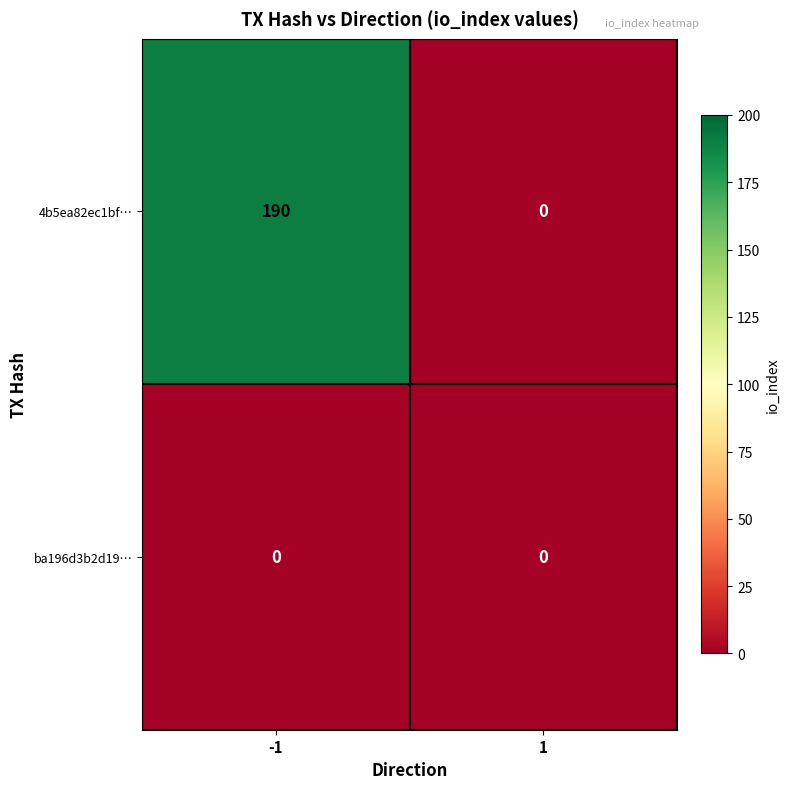

Reading left to right, list all the values displayed in this chart.

4b5ea82ec1bf…: -1=190	1=0
ba196d3b2d19…: -1=0	1=0